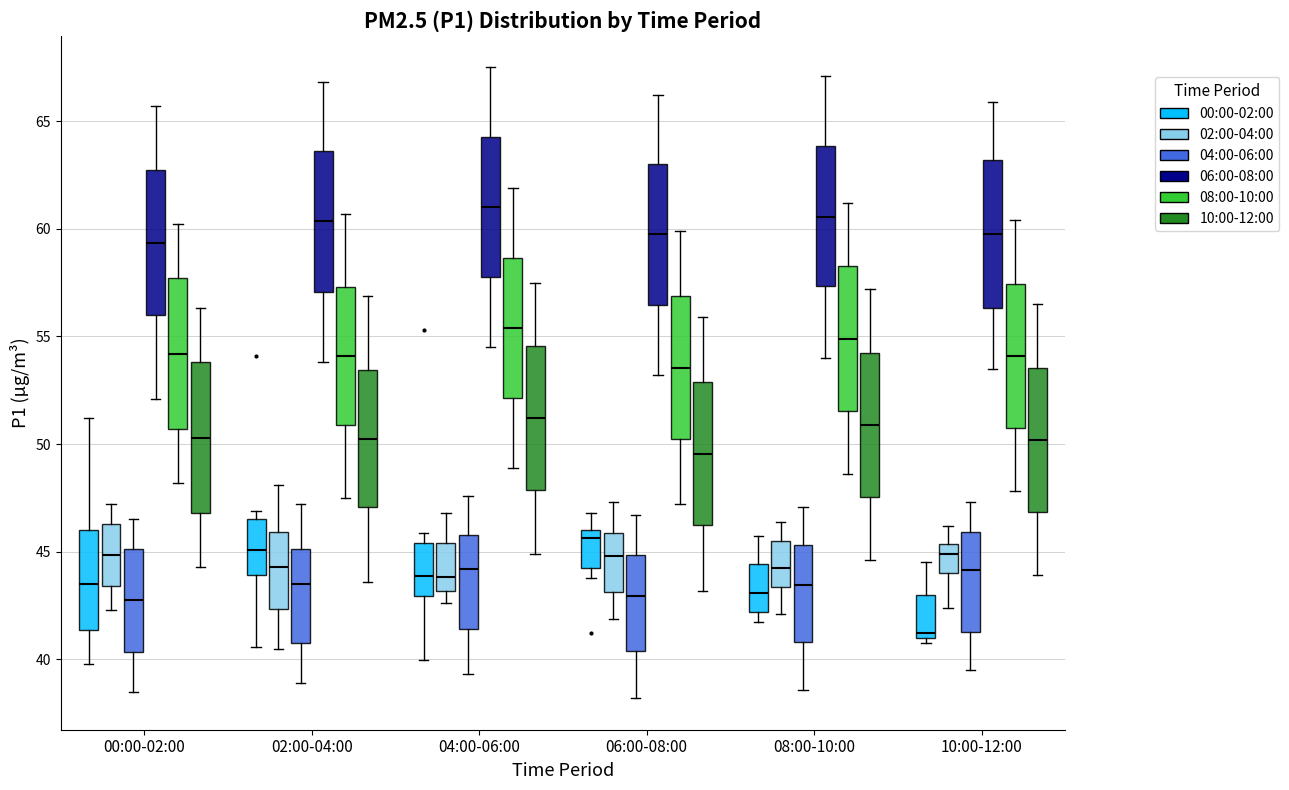

Reading left to right, read every box against the y-axis: the position of its median line, the range the box covers, and the ends of its whiskers. The values are not printed on the chart, so give them approximately, as read against the axis.

00:00-02:00 (00:00-02:00): median 43.5, box 41.5 to 46.0, whiskers 40.0 to 51.0
00:00-02:00 (02:00-04:00): median 45.0, box 43.5 to 46.5, whiskers 42.5 to 47.0
00:00-02:00 (04:00-06:00): median 43.0, box 40.5 to 45.0, whiskers 38.5 to 46.5
00:00-02:00 (06:00-08:00): median 59.5, box 56.0 to 62.5, whiskers 52.0 to 65.5
00:00-02:00 (08:00-10:00): median 54.0, box 50.5 to 57.5, whiskers 48.0 to 60.0
00:00-02:00 (10:00-12:00): median 50.5, box 47.0 to 54.0, whiskers 44.5 to 56.5
02:00-04:00 (00:00-02:00): median 45.0, box 44.0 to 46.5, whiskers 40.5 to 47.0
02:00-04:00 (02:00-04:00): median 44.5, box 42.5 to 46.0, whiskers 40.5 to 48.0
02:00-04:00 (04:00-06:00): median 43.5, box 41.0 to 45.0, whiskers 39.0 to 47.0
02:00-04:00 (06:00-08:00): median 60.5, box 57.0 to 63.5, whiskers 54.0 to 67.0
02:00-04:00 (08:00-10:00): median 54.0, box 51.0 to 57.5, whiskers 47.5 to 60.5
02:00-04:00 (10:00-12:00): median 50.5, box 47.0 to 53.5, whiskers 43.5 to 57.0
04:00-06:00 (00:00-02:00): median 44.0, box 43.0 to 45.5, whiskers 40.0 to 46.0
04:00-06:00 (02:00-04:00): median 44.0, box 43.0 to 45.5, whiskers 42.5 to 47.0
04:00-06:00 (04:00-06:00): median 44.0, box 41.5 to 46.0, whiskers 39.5 to 47.5
04:00-06:00 (06:00-08:00): median 61.0, box 58.0 to 64.5, whiskers 54.5 to 67.5
04:00-06:00 (08:00-10:00): median 55.5, box 52.0 to 58.5, whiskers 49.0 to 62.0
04:00-06:00 (10:00-12:00): median 51.0, box 48.0 to 54.5, whiskers 45.0 to 57.5
06:00-08:00 (00:00-02:00): median 45.5, box 44.0 to 46.0, whiskers 44.0 (just below the box's lower edge) to 47.0
06:00-08:00 (02:00-04:00): median 45.0, box 43.0 to 46.0, whiskers 42.0 to 47.5
06:00-08:00 (04:00-06:00): median 43.0, box 40.5 to 45.0, whiskers 38.0 to 46.5
06:00-08:00 (06:00-08:00): median 60.0, box 56.5 to 63.0, whiskers 53.0 to 66.0
06:00-08:00 (08:00-10:00): median 53.5, box 50.0 to 57.0, whiskers 47.0 to 60.0
06:00-08:00 (10:00-12:00): median 49.5, box 46.0 to 53.0, whiskers 43.0 to 56.0
08:00-10:00 (00:00-02:00): median 43.0, box 42.0 to 44.5, whiskers 41.5 to 46.0
08:00-10:00 (02:00-04:00): median 44.5, box 43.5 to 45.5, whiskers 42.0 to 46.5
08:00-10:00 (04:00-06:00): median 43.5, box 41.0 to 45.5, whiskers 38.5 to 47.0
08:00-10:00 (06:00-08:00): median 60.5, box 57.5 to 64.0, whiskers 54.0 to 67.0
08:00-10:00 (08:00-10:00): median 55.0, box 51.5 to 58.5, whiskers 48.5 to 61.0
08:00-10:00 (10:00-12:00): median 51.0, box 47.5 to 54.5, whiskers 44.5 to 57.0
10:00-12:00 (00:00-02:00): median 41.0 (just above the box's lower edge), box 41.0 to 43.0, whiskers 41.0 (just below the box's lower edge) to 44.5
10:00-12:00 (02:00-04:00): median 45.0, box 44.0 to 45.5, whiskers 42.5 to 46.0
10:00-12:00 (04:00-06:00): median 44.0, box 41.5 to 46.0, whiskers 39.5 to 47.5
10:00-12:00 (06:00-08:00): median 60.0, box 56.5 to 63.0, whiskers 53.5 to 66.0
10:00-12:00 (08:00-10:00): median 54.0, box 51.0 to 57.5, whiskers 48.0 to 60.5
10:00-12:00 (10:00-12:00): median 50.0, box 47.0 to 53.5, whiskers 44.0 to 56.5